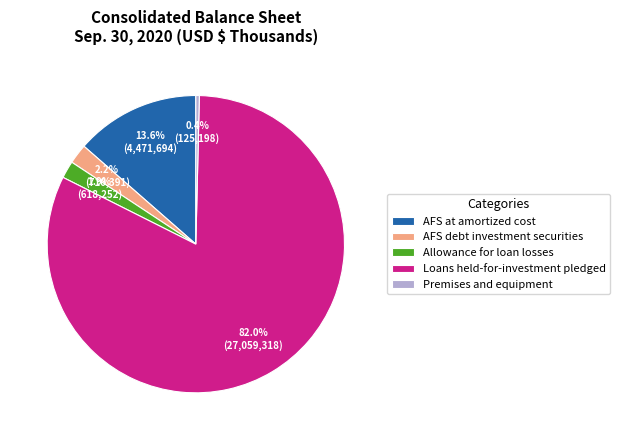

To the nearest percent, what is the difference between the largest and smallest slice percentages?

82%